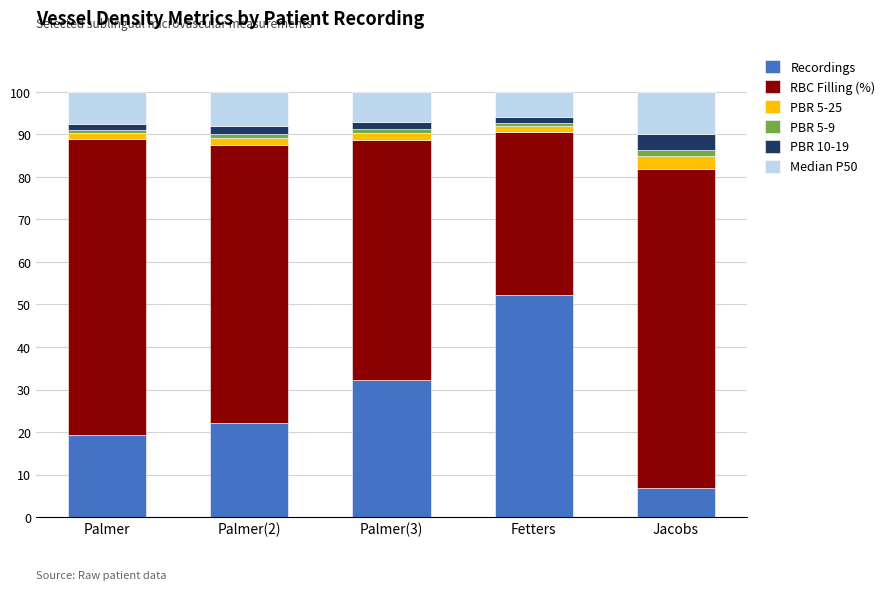

Does the chart contain any negative values?

No